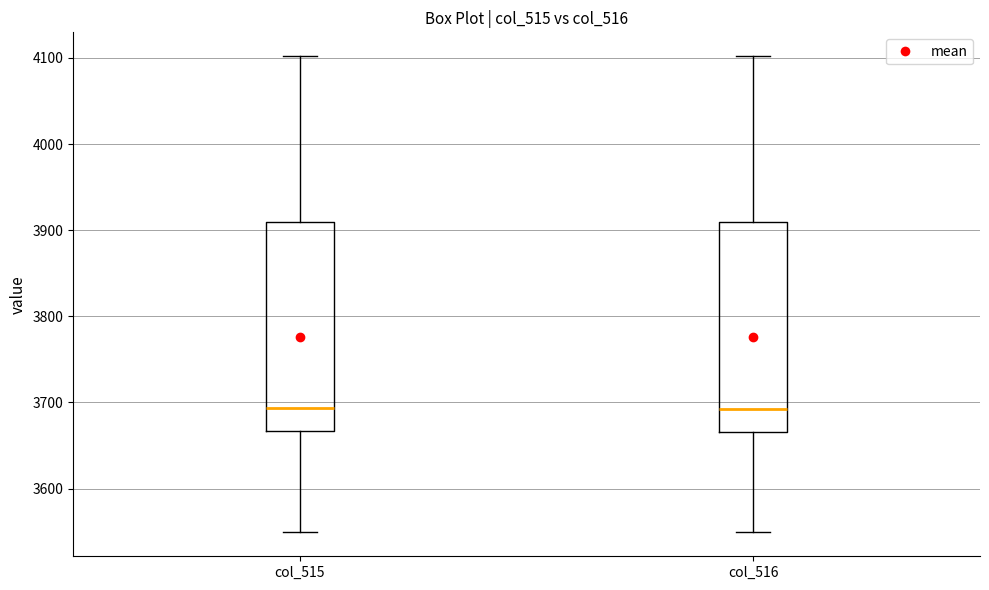

Reading left to right, transcribe this box plot: for each box, give where its median line is, the range the box spans, and where its two whiskers end, as read against the y-axis. The values are not printed on the chart, so give them approximately, as read against the axis.

col_515: median 3690, box 3670 to 3910, whiskers 3550 to 4100
col_516: median 3690, box 3670 to 3910, whiskers 3550 to 4100